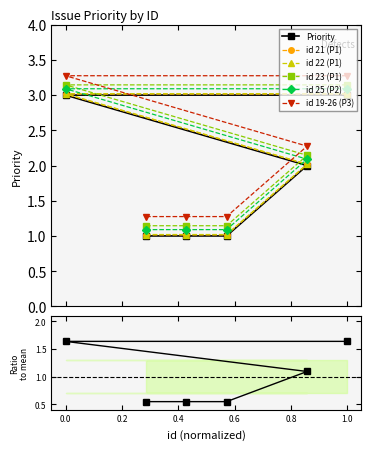

What is the value of the Priority point at the 1st from the left?

3.0